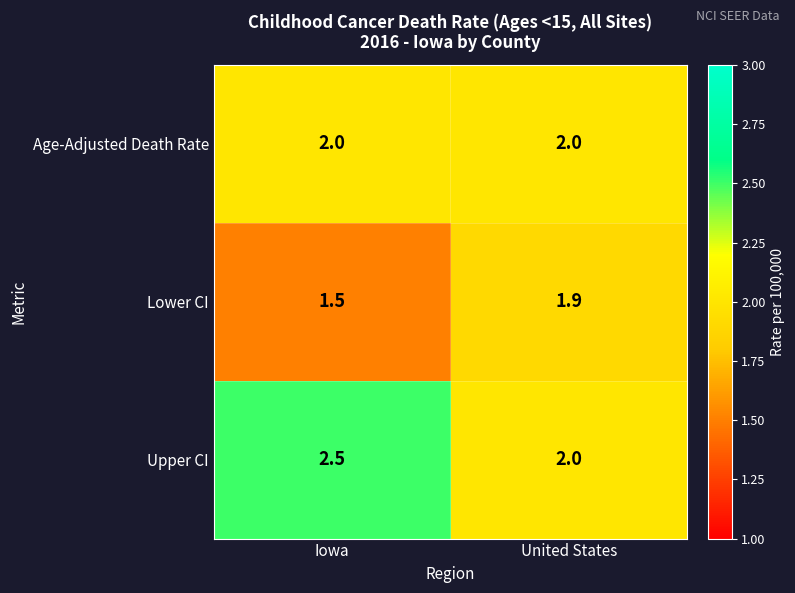

What is the sum of the Upper CI values at Iowa and United States?

4.5